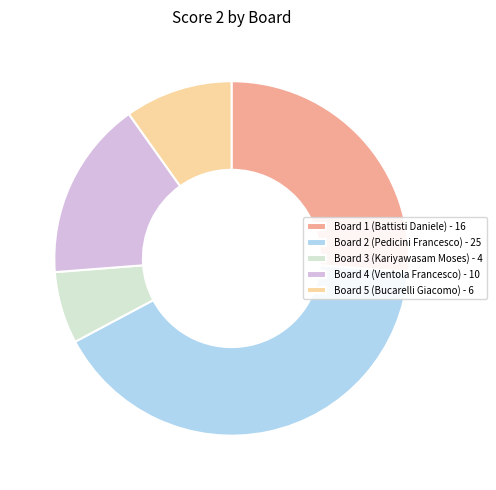

Is there any slice that represents more than half of the pie?

No